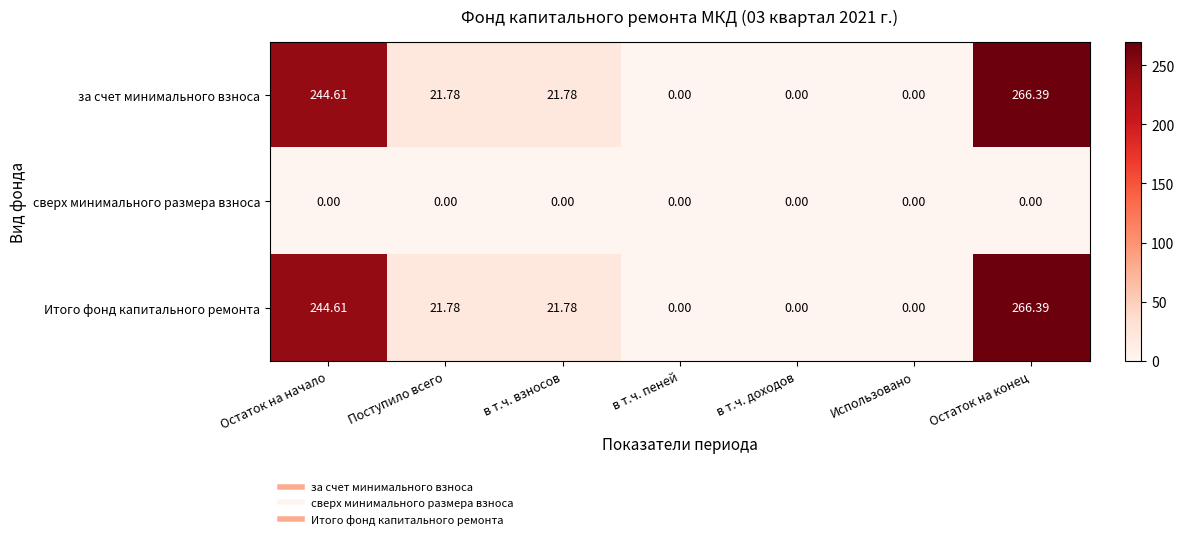

At how many categories does at least one series exceed 44?

2